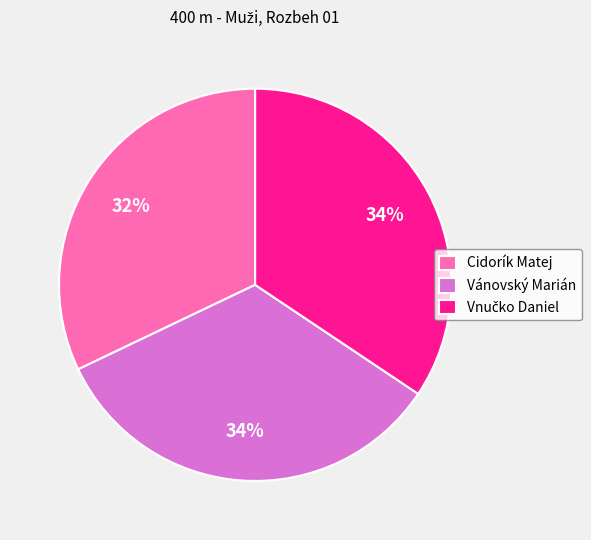

Is Vánovský Marián the majority of the pie?

No